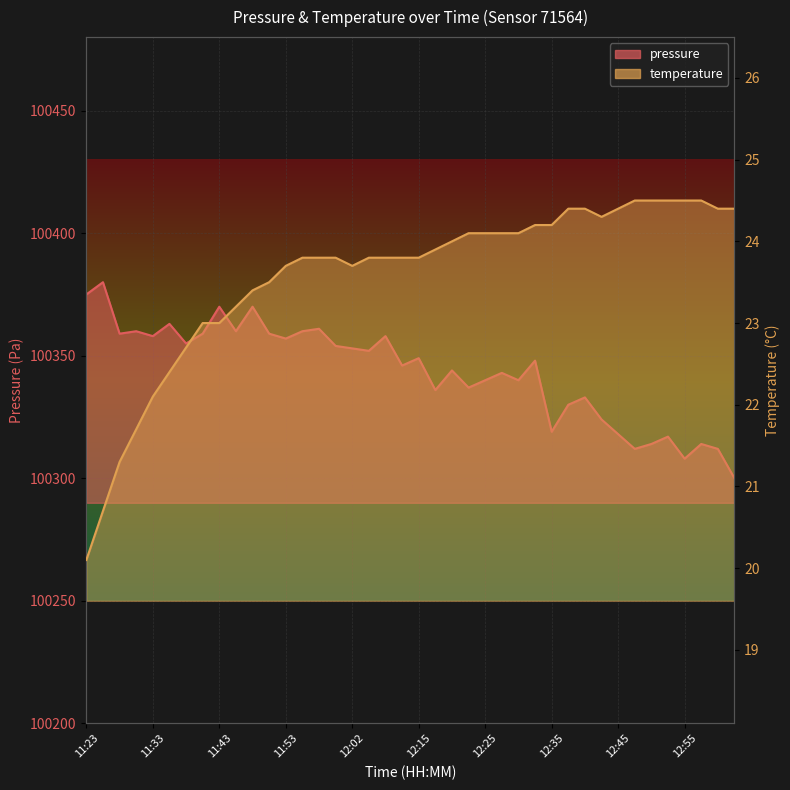

What is the difference between the highest and lowest values at 12:17?

100312.1